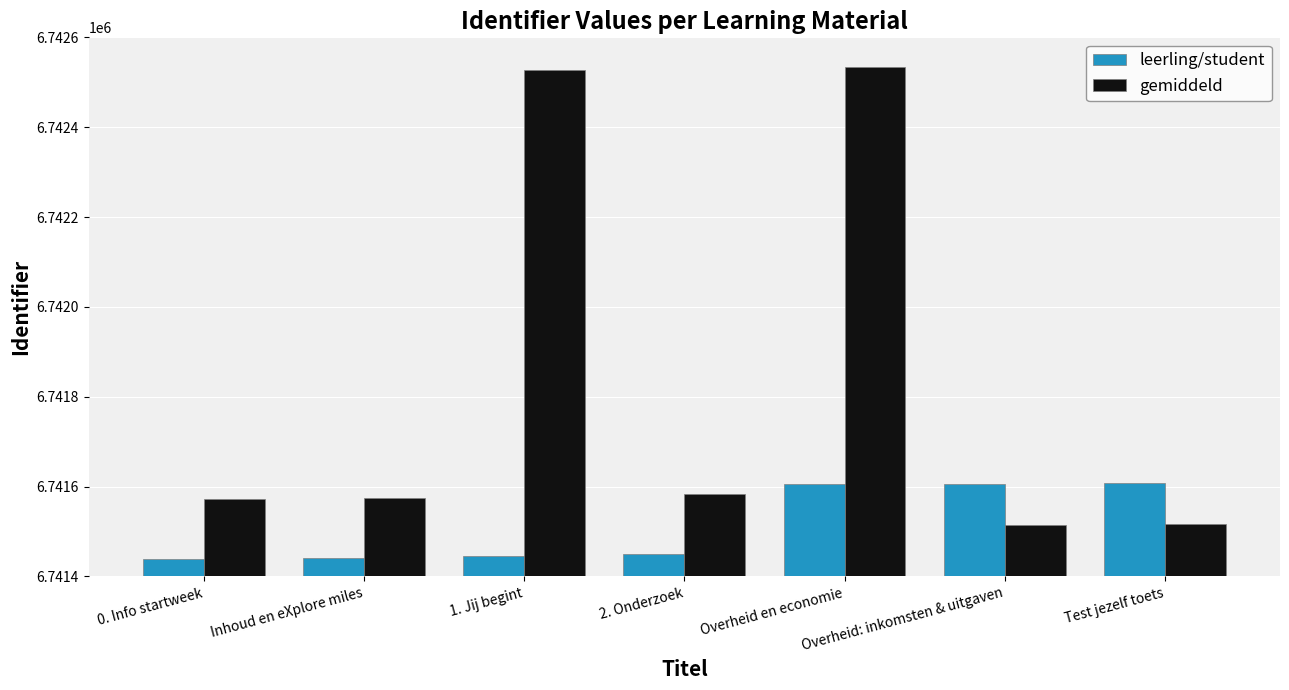

The gemiddeld series shows 4591175 at 0. Info startweek. True or false?

False